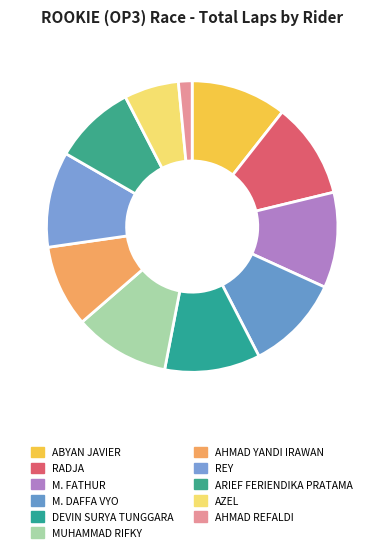

True or false: MUHAMMAD RIFKY accounts for 17% of the total.

False